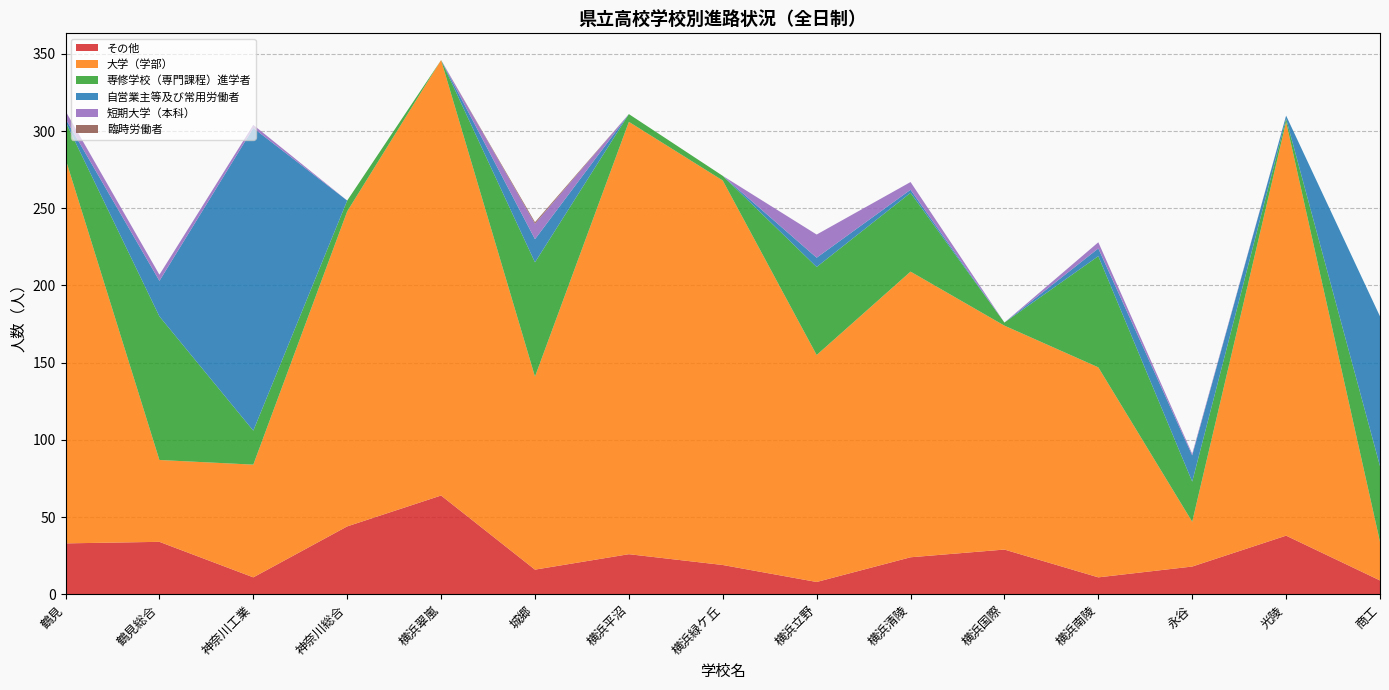

Reading left to right, what are all the values shown in this chart?

その他: 33	34	11	44	64	16	26	19	8	24	29	11	18	38	9
大学（学部）: 249	53	73	204	282	125	280	249	147	185	145	136	29	268	25
専修学校（専門課程）進学者: 24	93	22	7	0	74	5	3	57	51	2	72	26	2	49
自営業主等及び常用労働者: 2	23	196	0	0	15	0	0	6	2	0	5	17	2	97
短期大学（本科）: 5	4	2	0	0	10	0	0	15	5	0	4	1	0	0
臨時労働者: 0	0	0	0	0	1	0	0	0	0	0	0	0	0	0